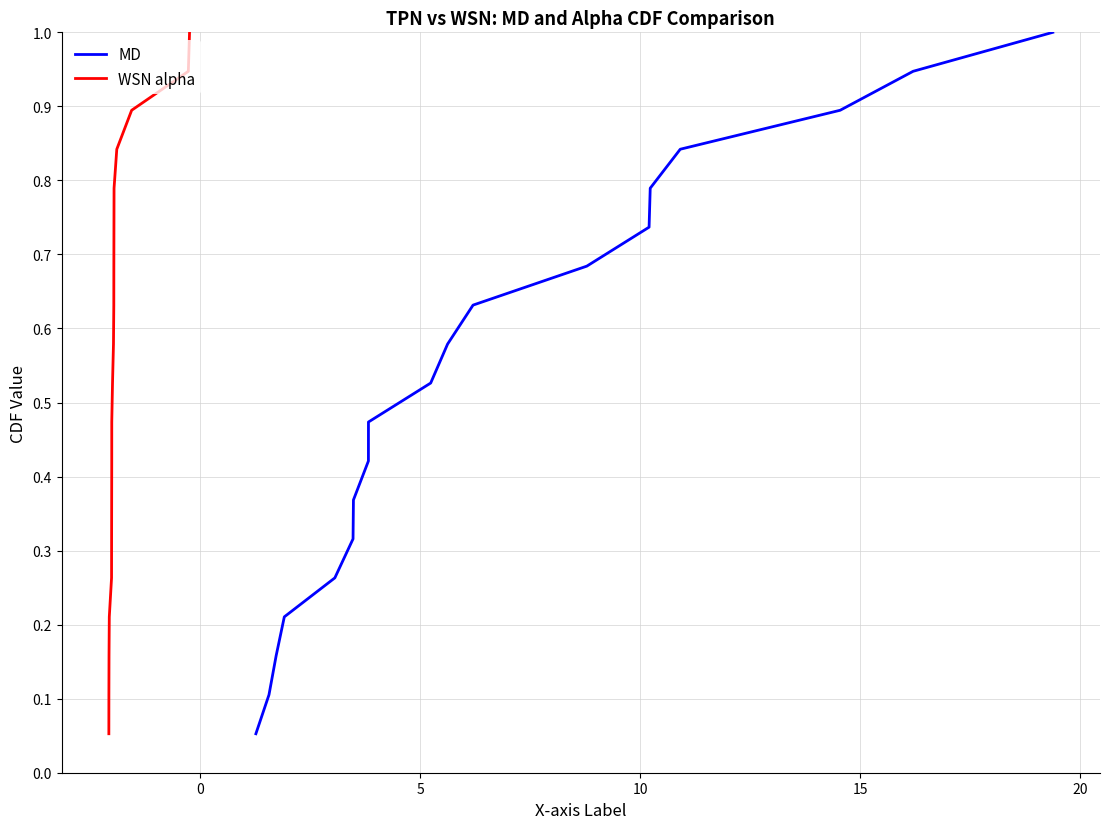

What is the maximum value for MD?

1.0